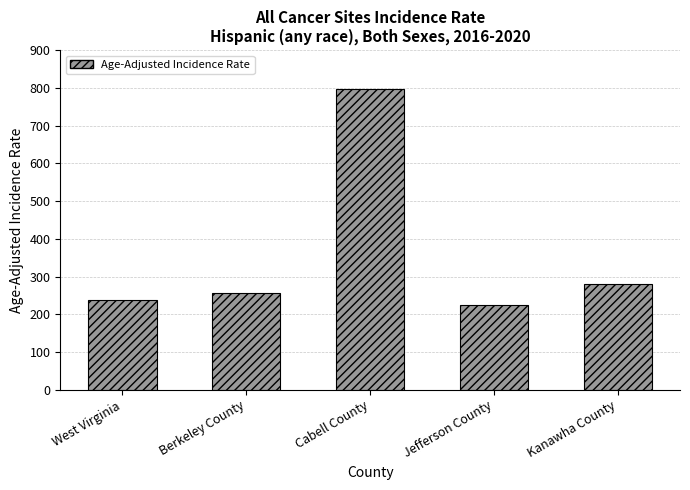

Reading left to right, list all the values displayed in this chart.

West Virginia=238.3	Berkeley County=256.5	Cabell County=798.0	Jefferson County=224.4	Kanawha County=279.2